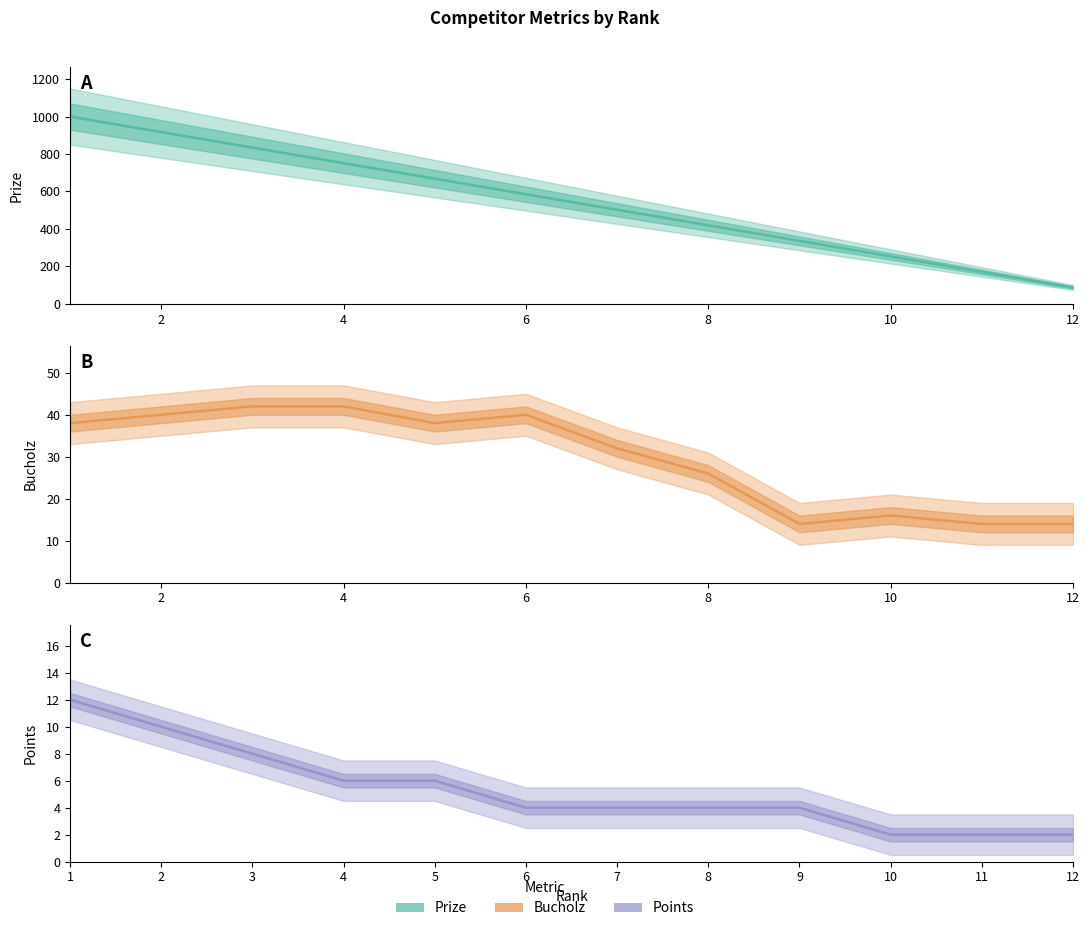

Reading left to right, what are all the values shown in this chart?

Prize: 1000	917	834	751	668	585	502	419	336	253	170	87
Bucholz: 38	40	42	42	38	40	32	26	14	16	14	14
Points: 12	10	8	6	6	4	4	4	4	2	2	2